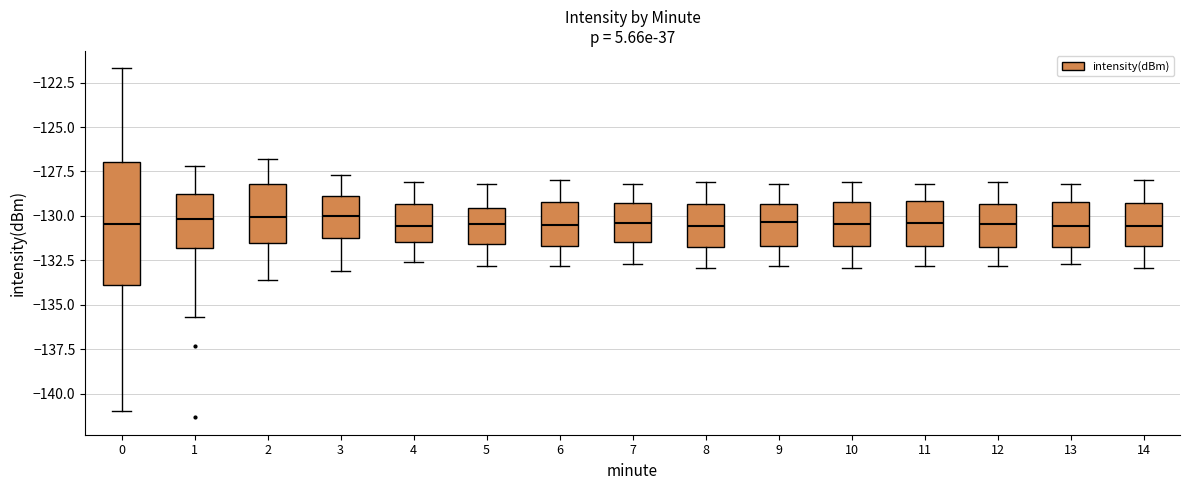

Which box is the tallest, from its lower edge to its upper edge?

0